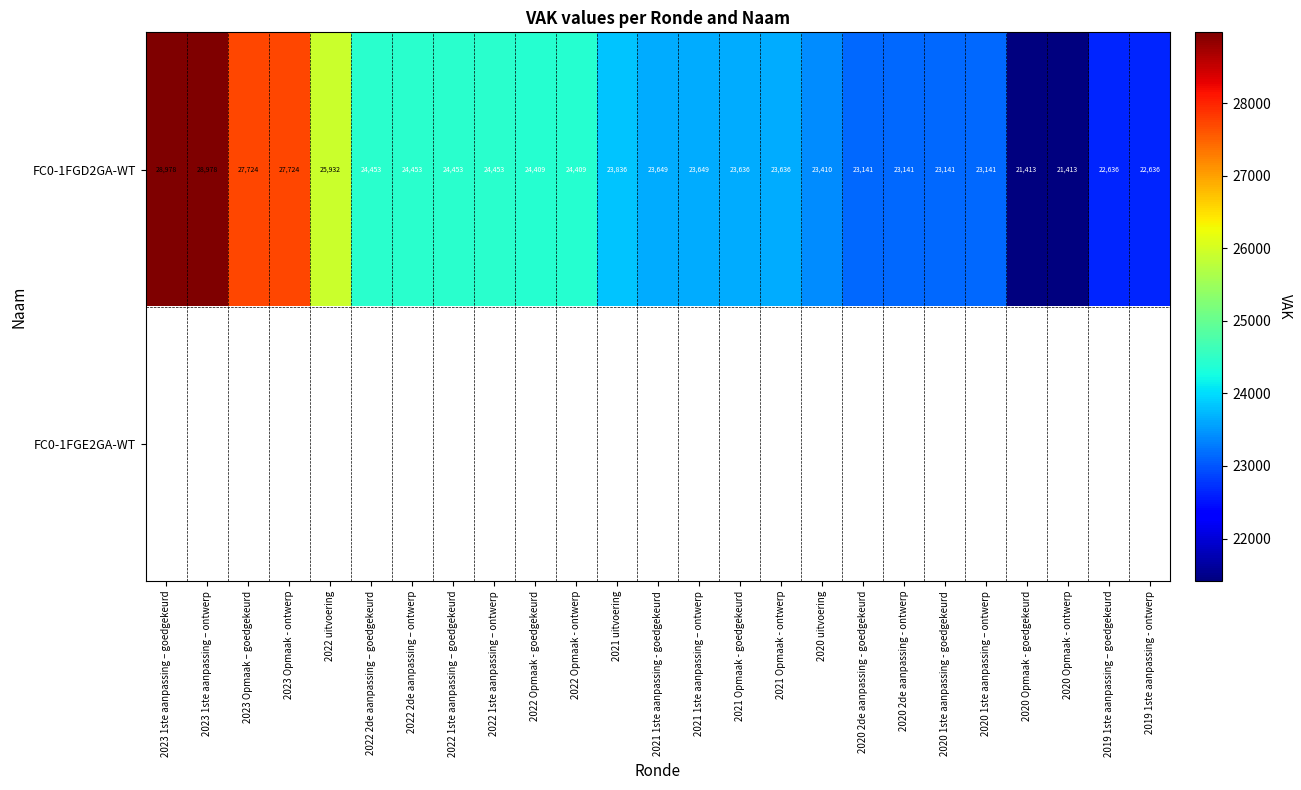

At which label does FC0-1FGD2GA-WT first exceed 23649?

2023 1ste aanpassing – goedgekeurd